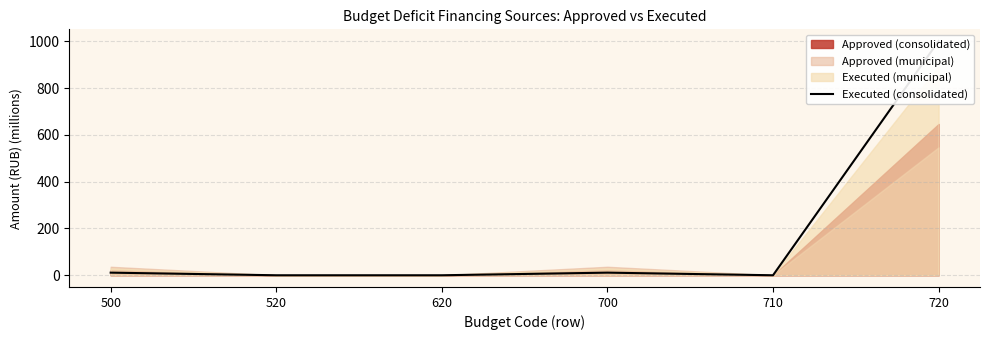

Reading left to right, transcribe all the data shown in this chart.

500=11.2	520=0.0	620=0.0	700=11.2	710=0.0	720=1001.6